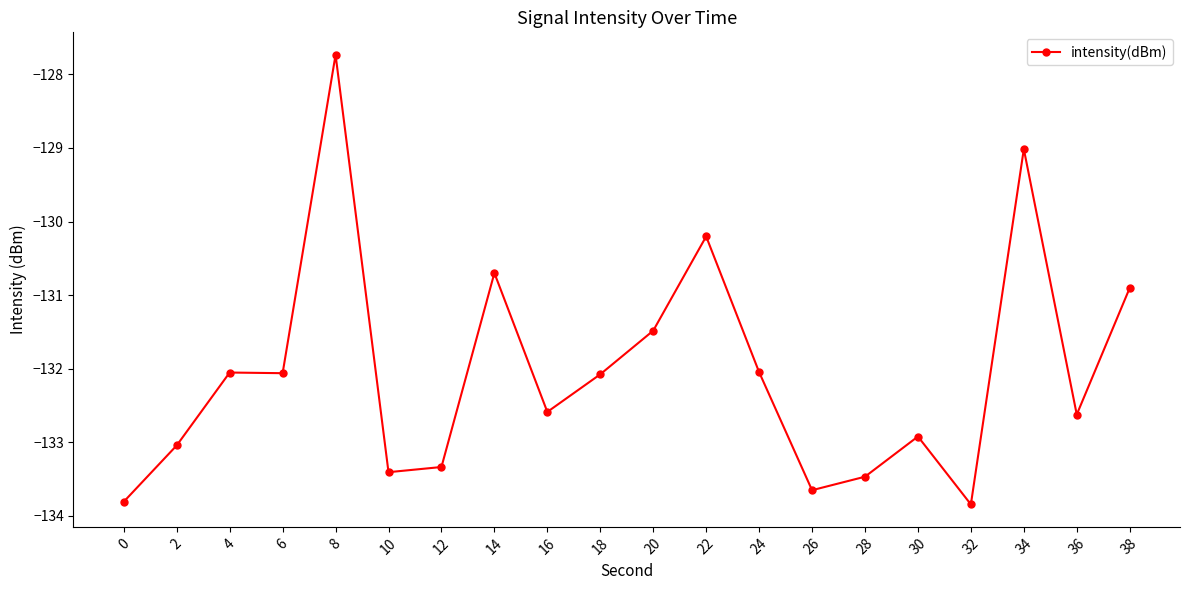

The chart shows a value of -133.8 at 32. True or false?

True